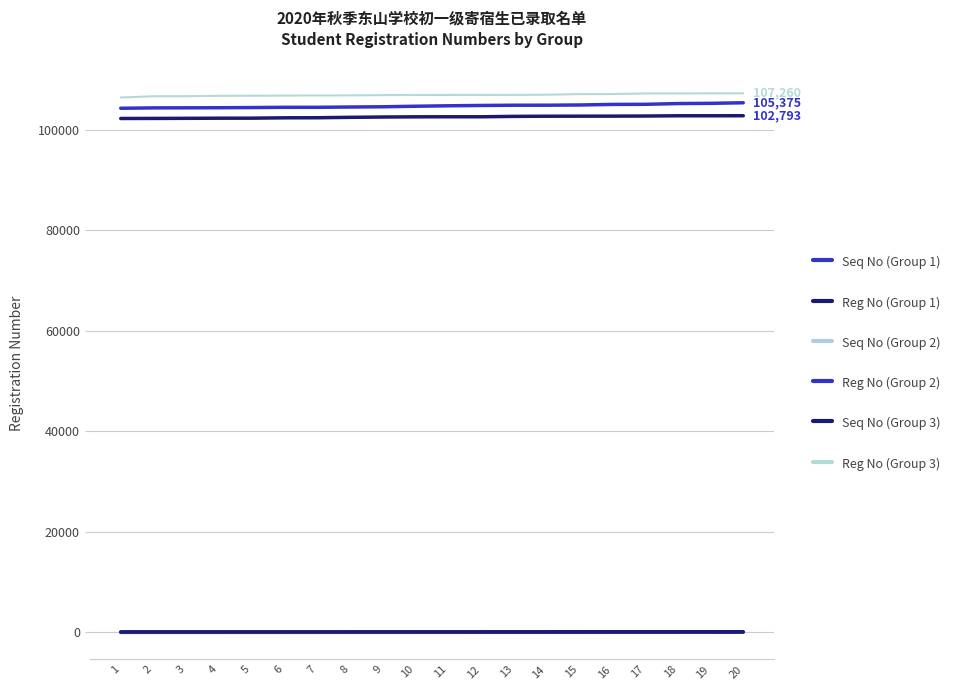

True or false: Reg No (Group 2) and Seq No (Group 3) intersect in this chart.

False